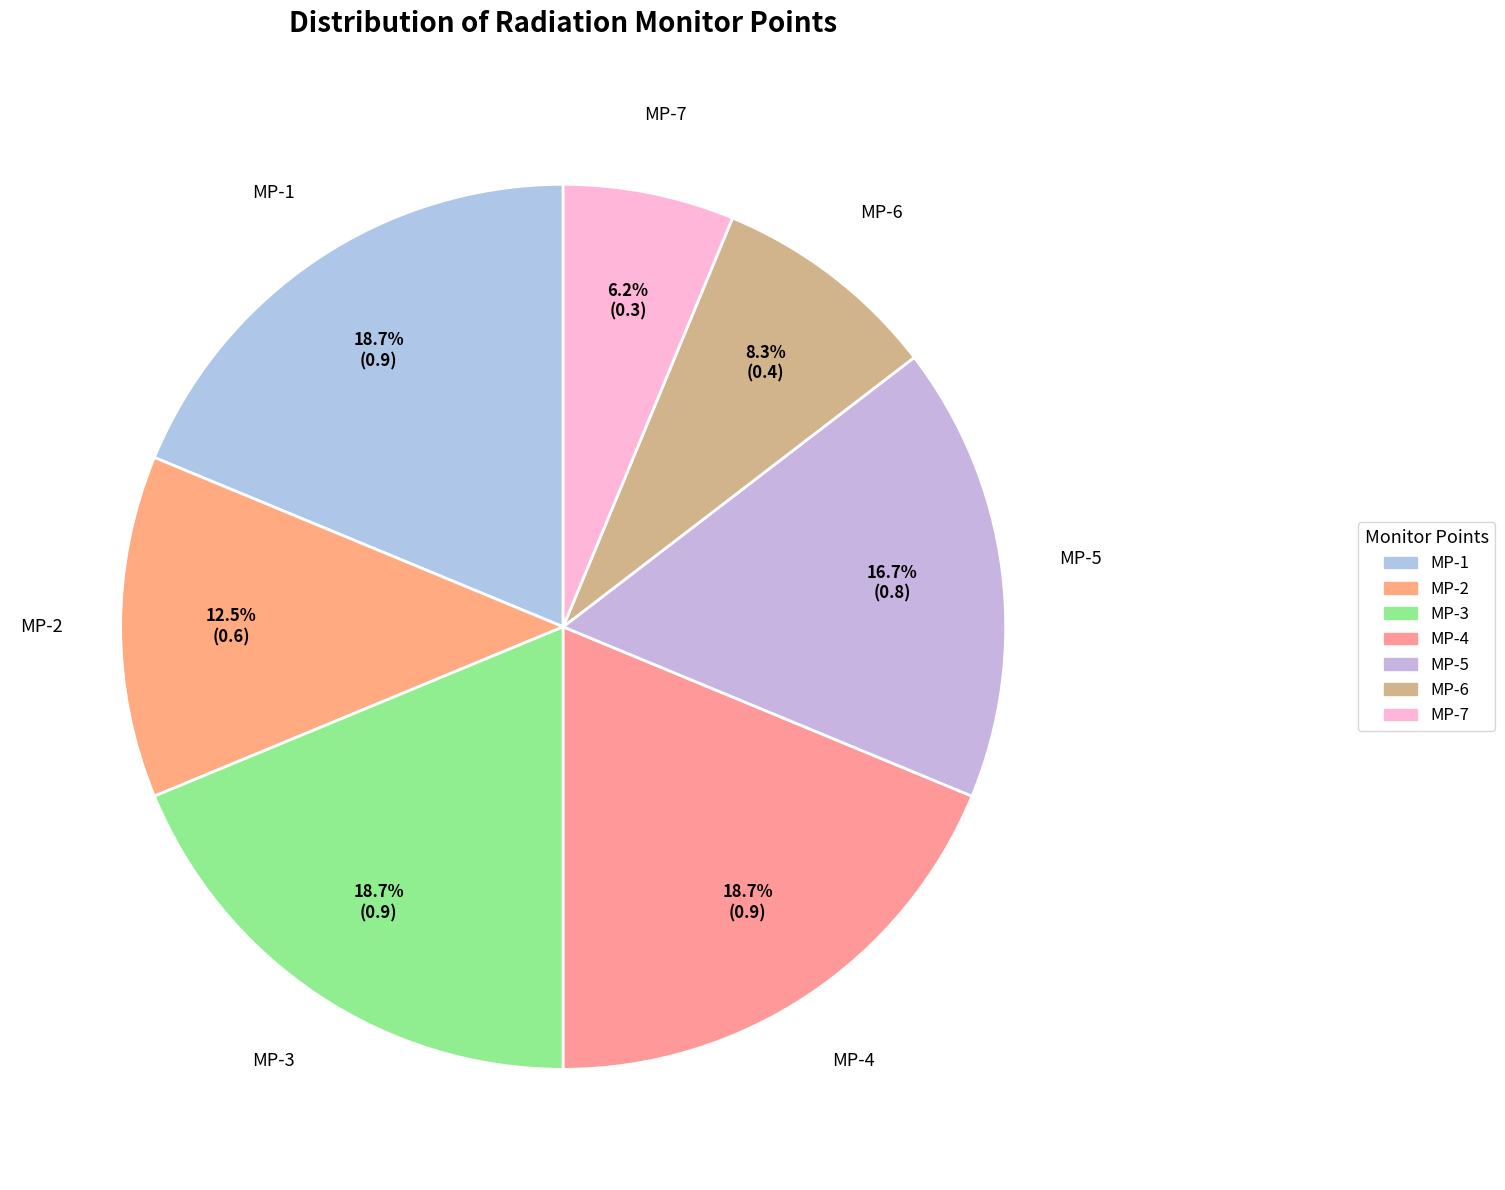

To the nearest percent, what is the average slice percentage?

14%